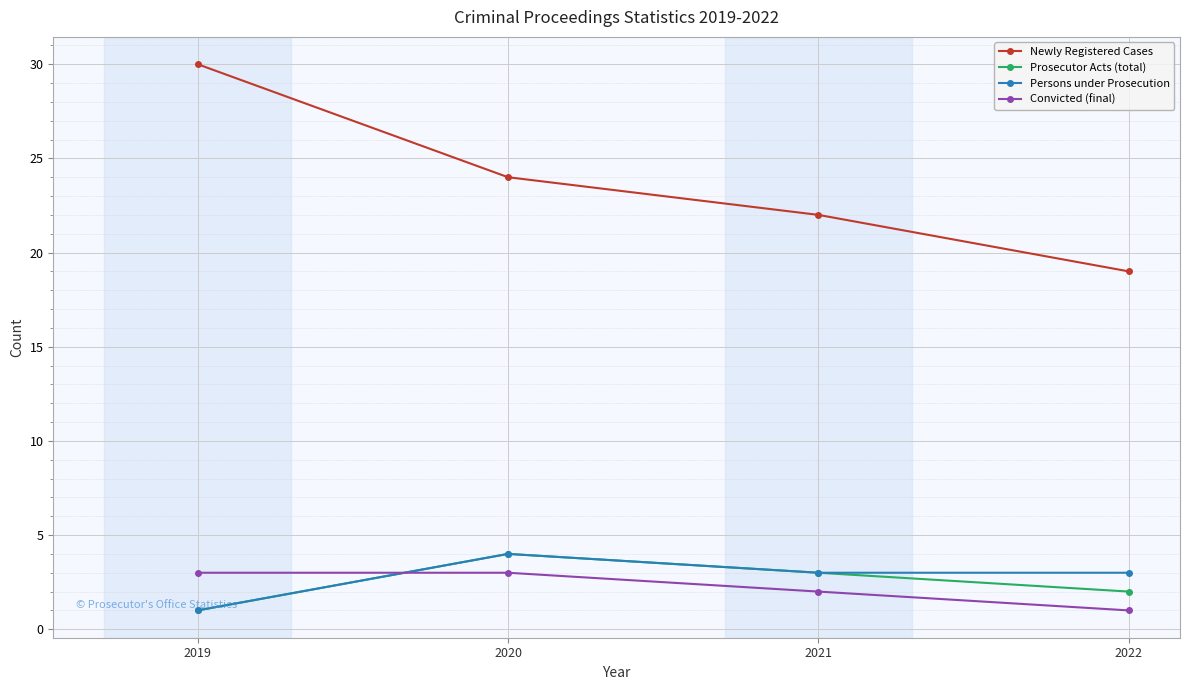

What is the sum of all Convicted (final) values?

9